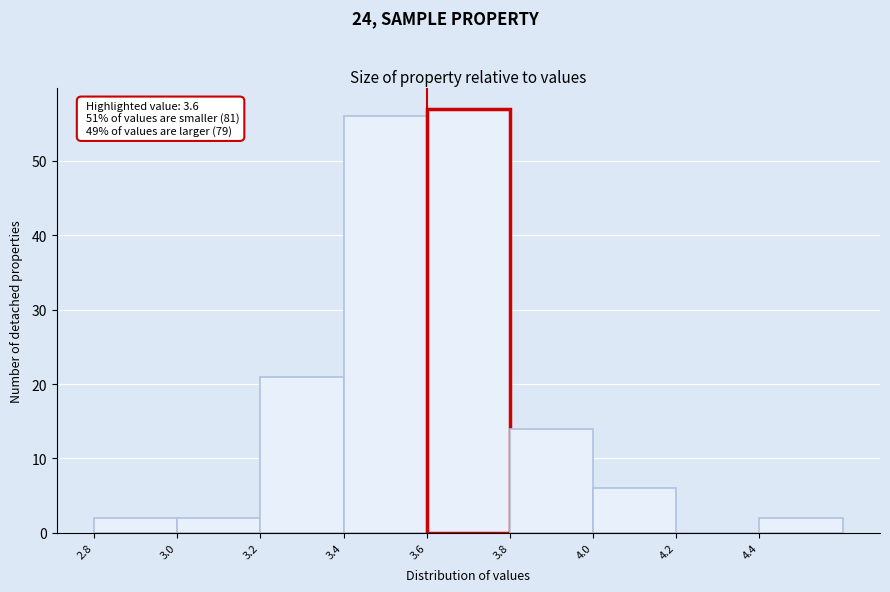

Which range on the x-axis has the tallest bar?

3.6 to 3.8